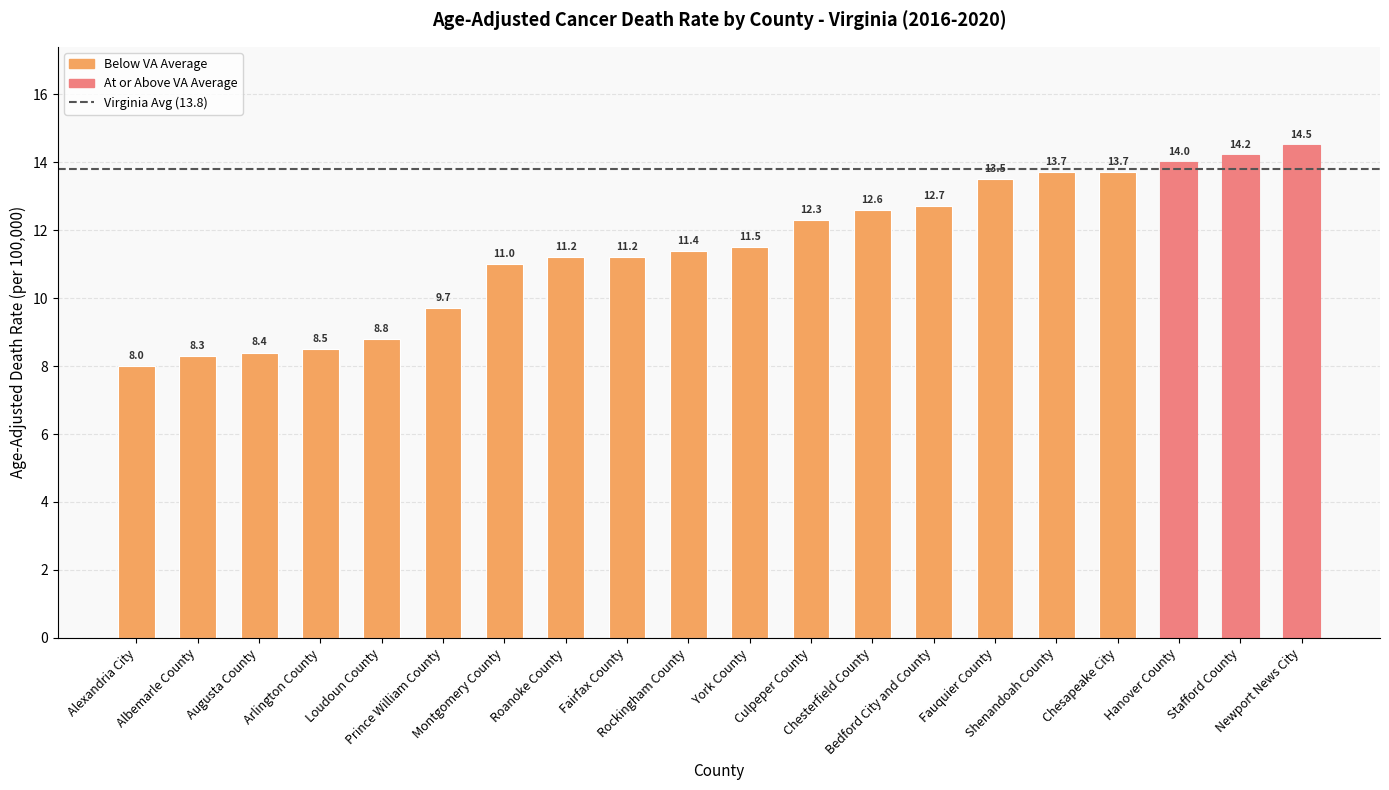

Reading right to left, what are all the values shown in this chart?

14.5	14.2	14.0	13.7	13.7	13.5	12.7	12.6	12.3	11.5	11.4	11.2	11.2	11.0	9.7	8.8	8.5	8.4	8.3	8.0